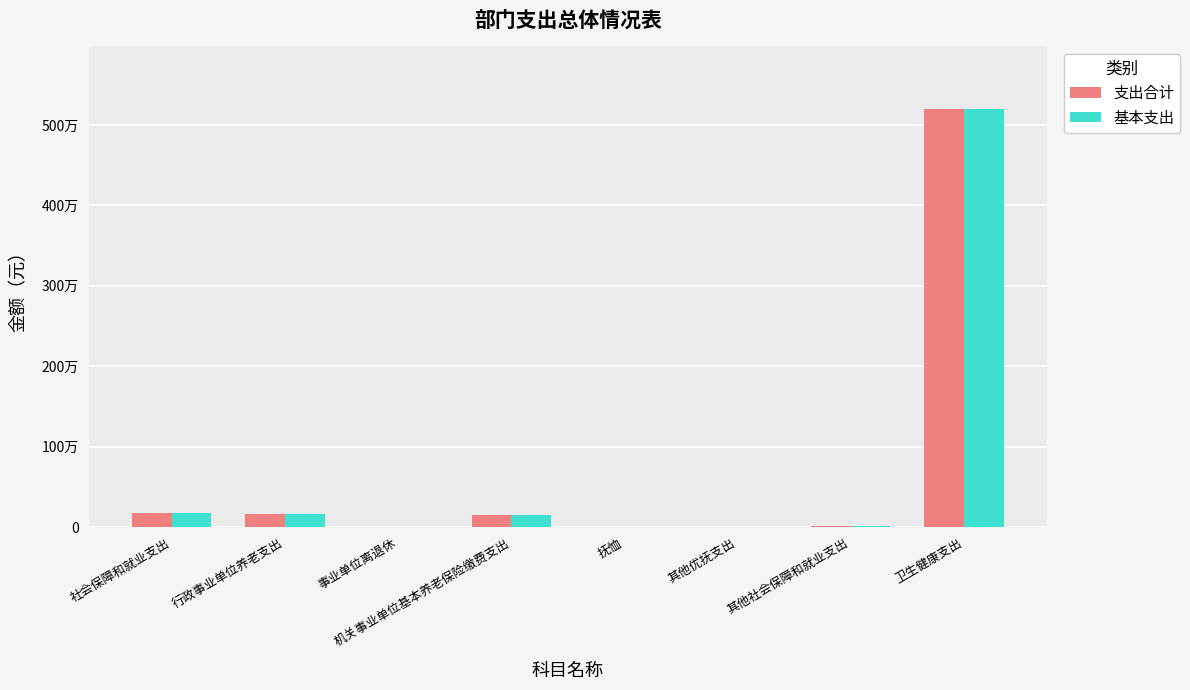

What value does the 基本支出 series have at 社会保障和就业支出?

171883.3